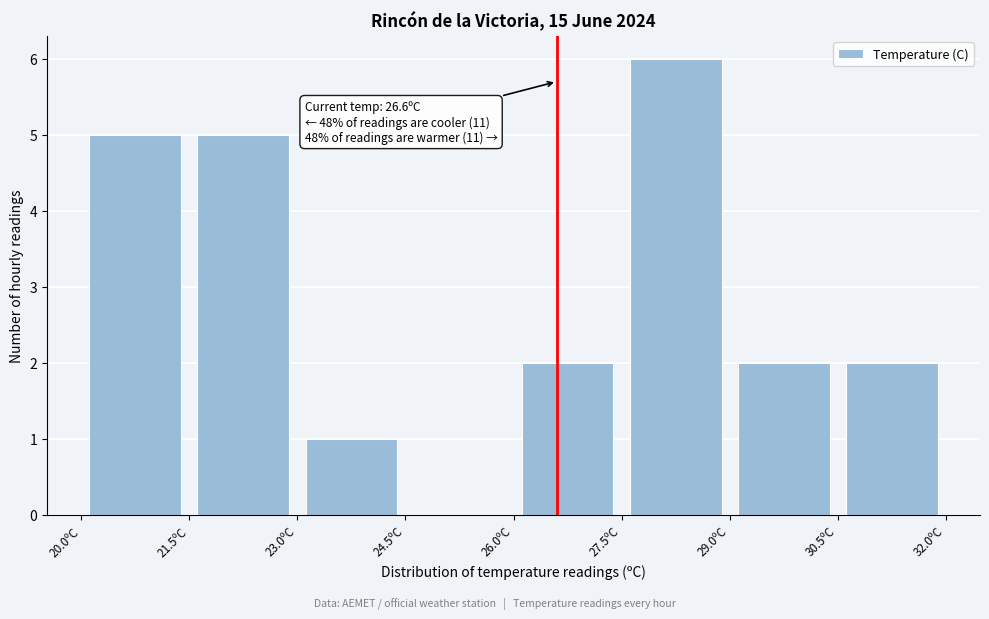

Over which range of the x-axis is the bar tallest?

27.5 to 29.0